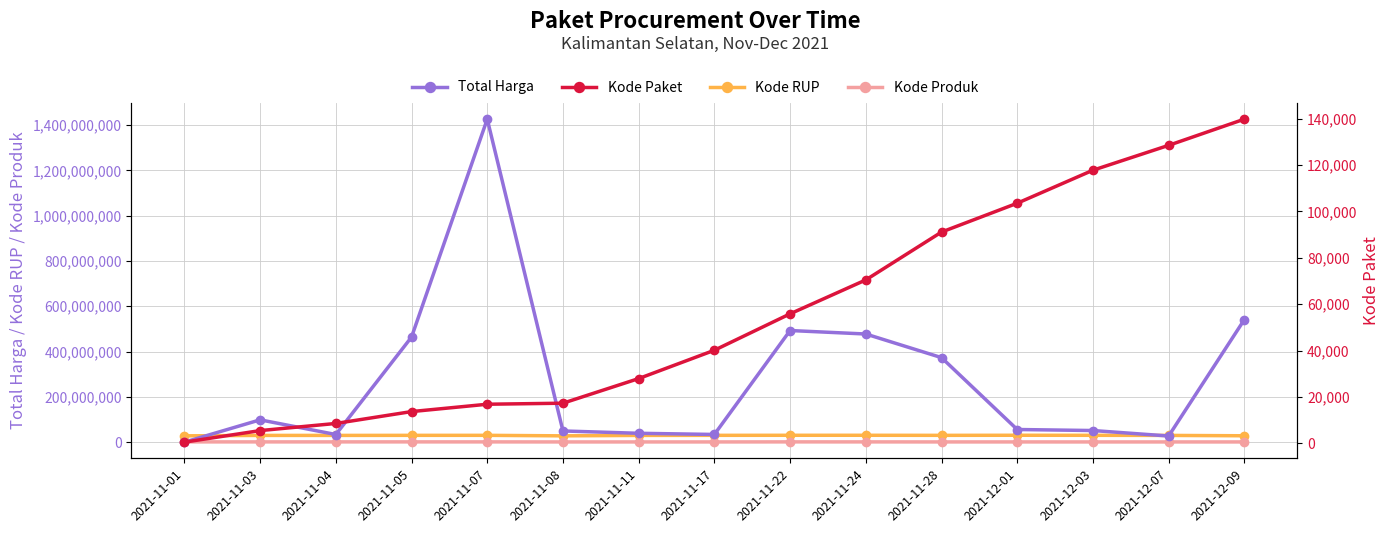

Reading left to right, extract all data points from this chart.

Total Harga: 333600	98772570	34000000	464002100	1425867900	49730040	39440000	34292000	493000000	477600000	373404000	56152800	51601000	27412000	541071000
Kode RUP: 28171087	30089034	30089034	30372232	30428912	28171469	30089034	30416731	30636058	30670893	30363247	30745112	30527421	30089034	28497118
Kode Produk: 1479674	1477921	1498322	1519264	1481562	1294388	1297110	1305852	1519260	1481562	1318333	1350905	1286873	1297110	1302598
Kode Paket: 464	5449	8530	13652	16823	17272	27891	40112	55826	70453	91101	103541	117783	128516	139817